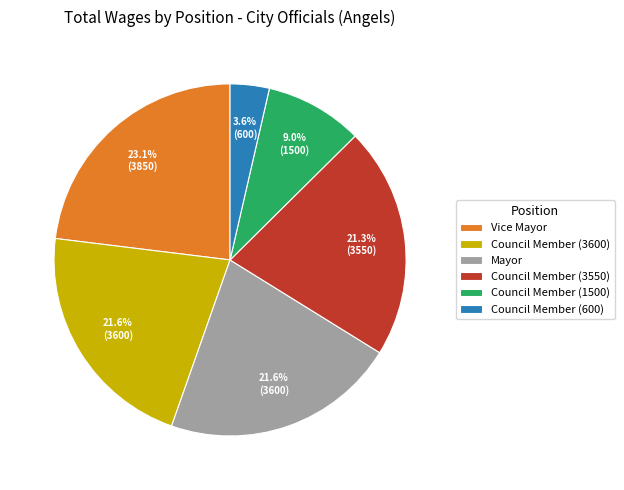

Which has a higher value, Council Member (600) or Vice Mayor?

Vice Mayor